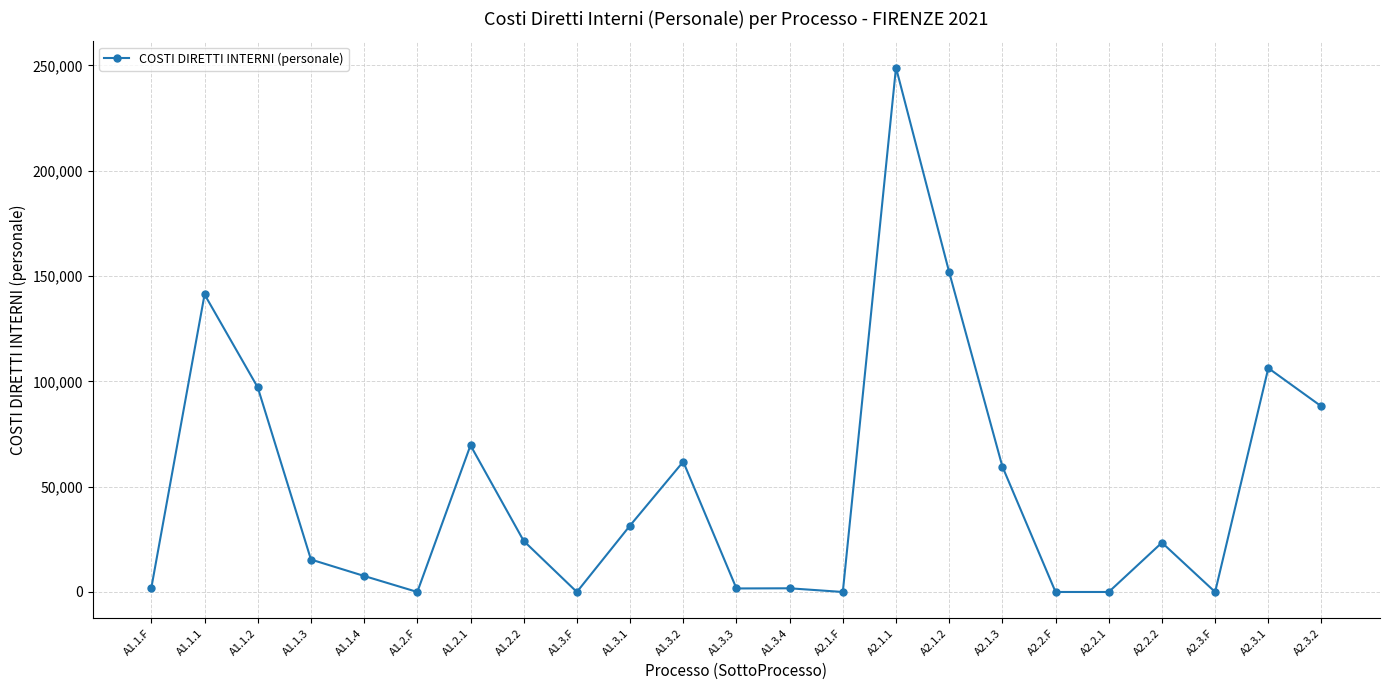

What is the sum of all values?

1132255.5